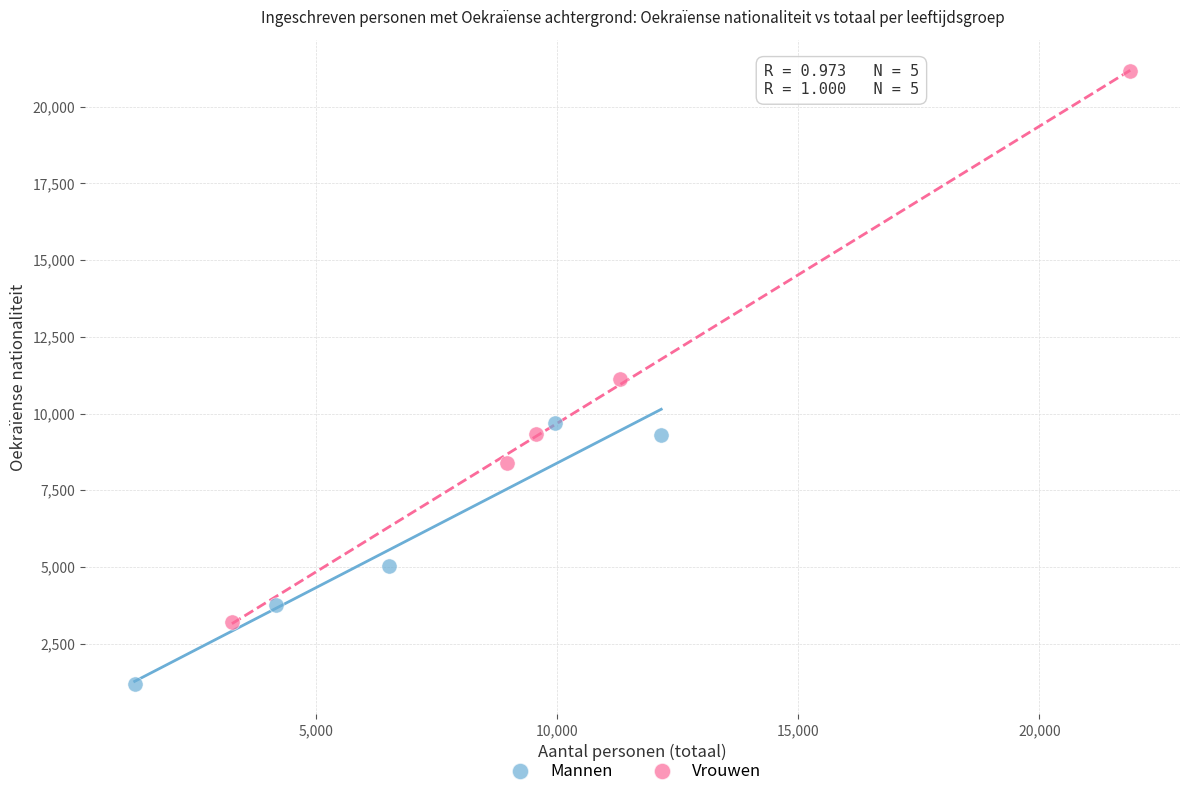

Which series has the widest spread of Y values?

Vrouwen